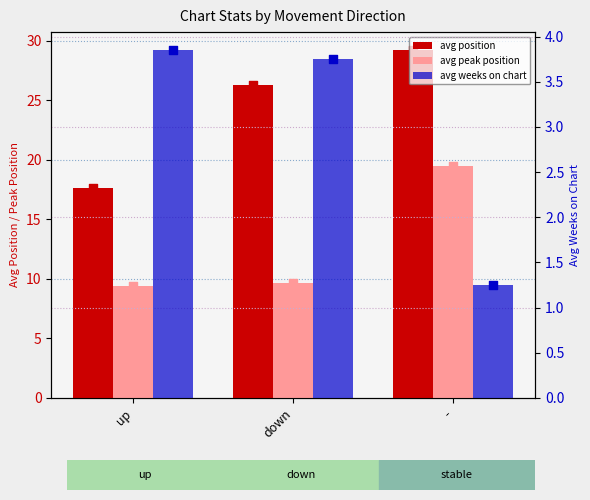

Which series reaches the minimum Y coordinate?

avg weeks on chart